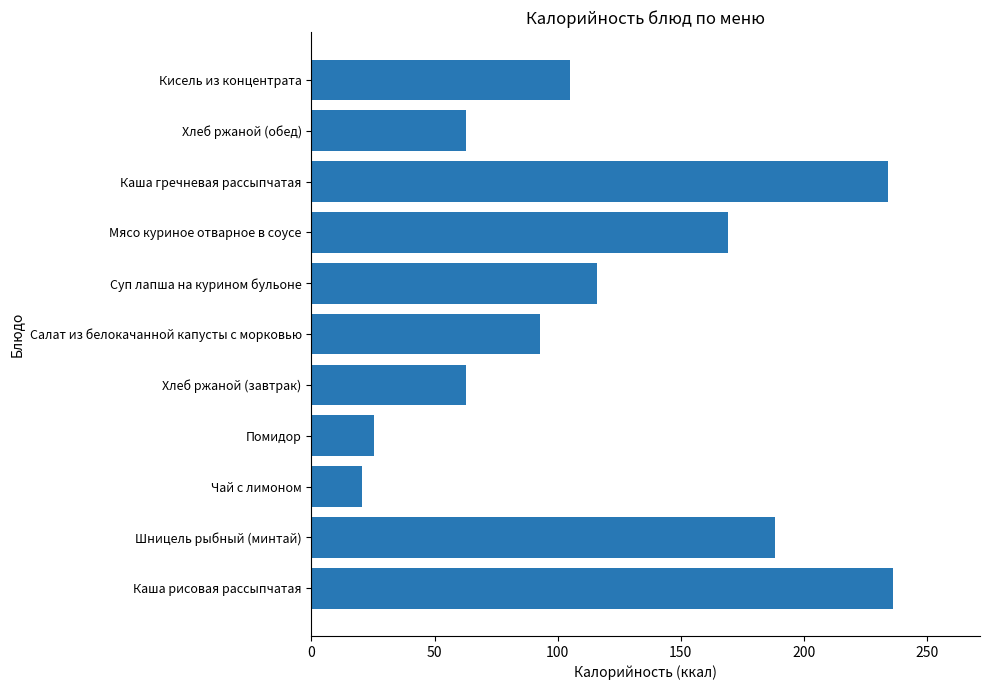

True or false: the data shows 69.1 at Кисель из концентрата.

False